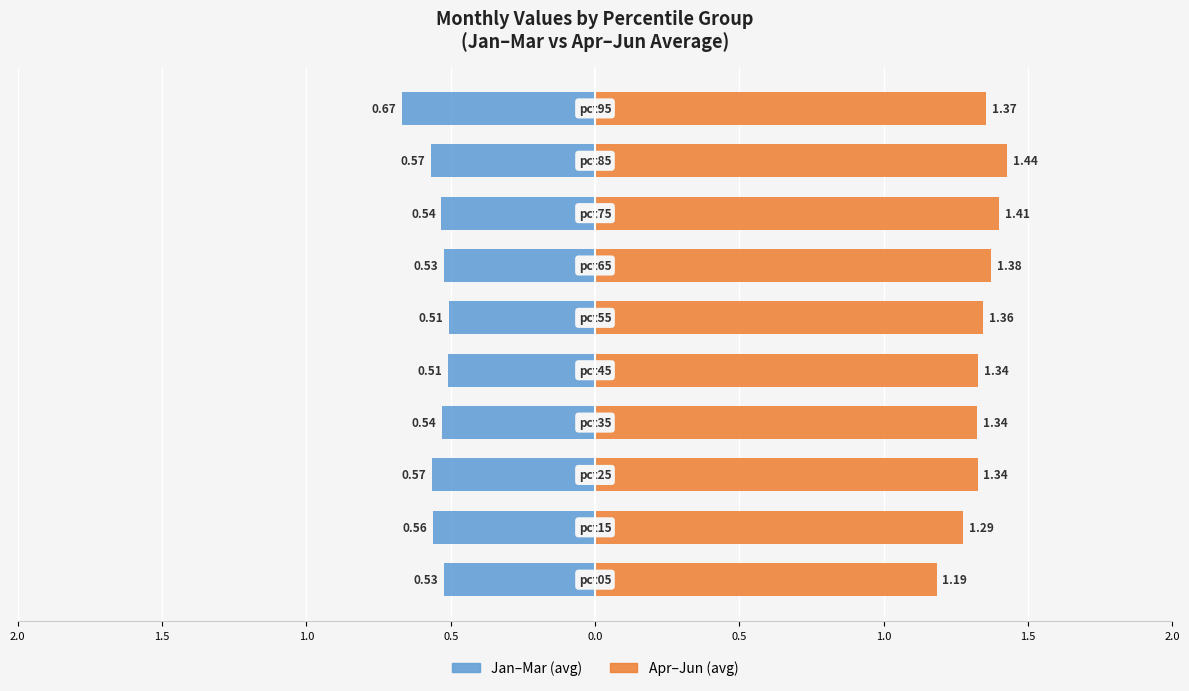

What value does the Apr–Jun (avg) series have at 1.5?

1.3